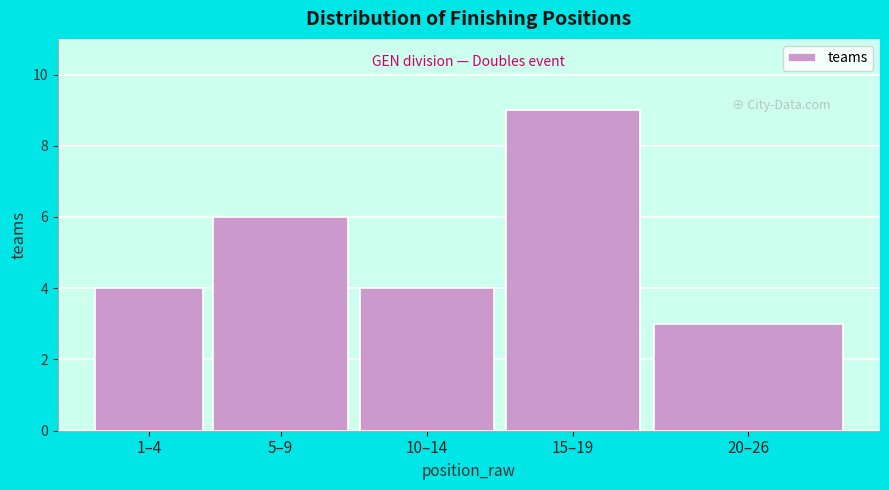

Reading left to right, extract all data points from this chart.

4	6	4	9	3